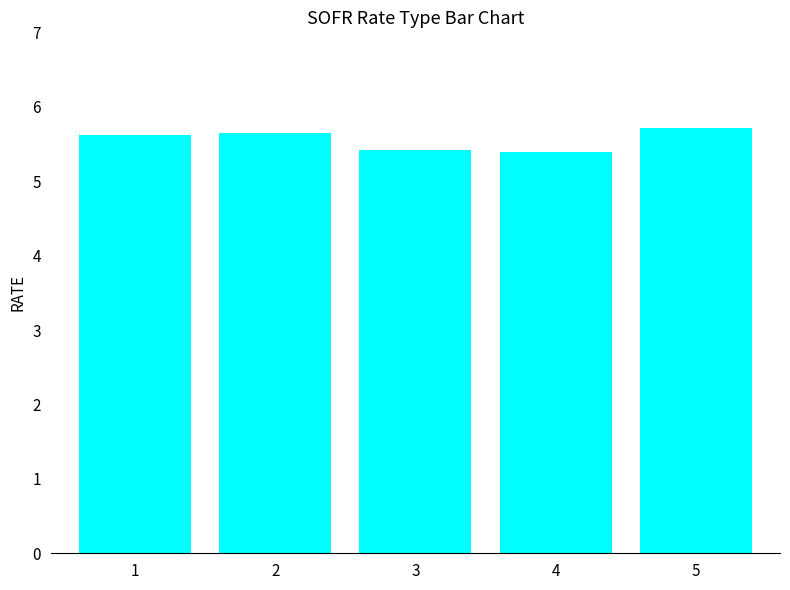

How many bars are there in total?

5